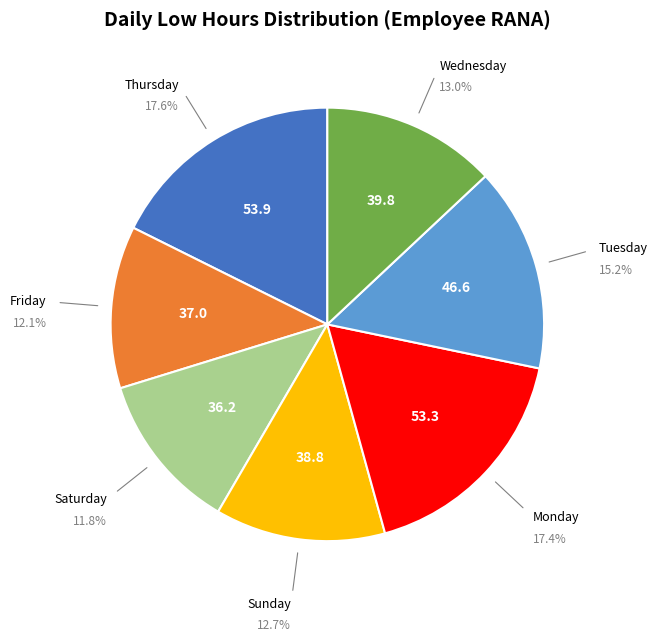

Is there any slice that represents more than half of the pie?

No